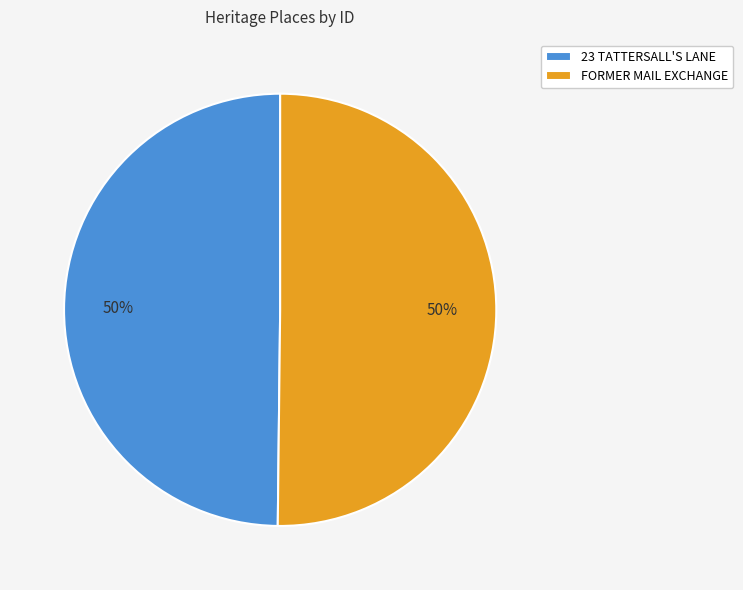

What percentage is the FORMER MAIL EXCHANGE slice, to the nearest percent?

50%